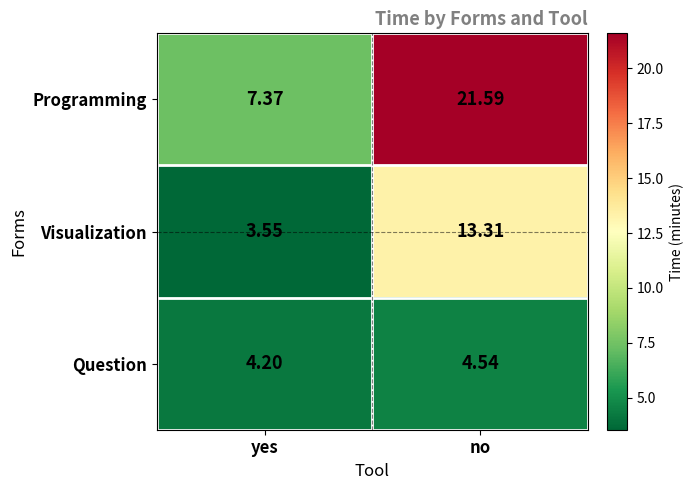

Which label corresponds to the largest value in the chart?

no